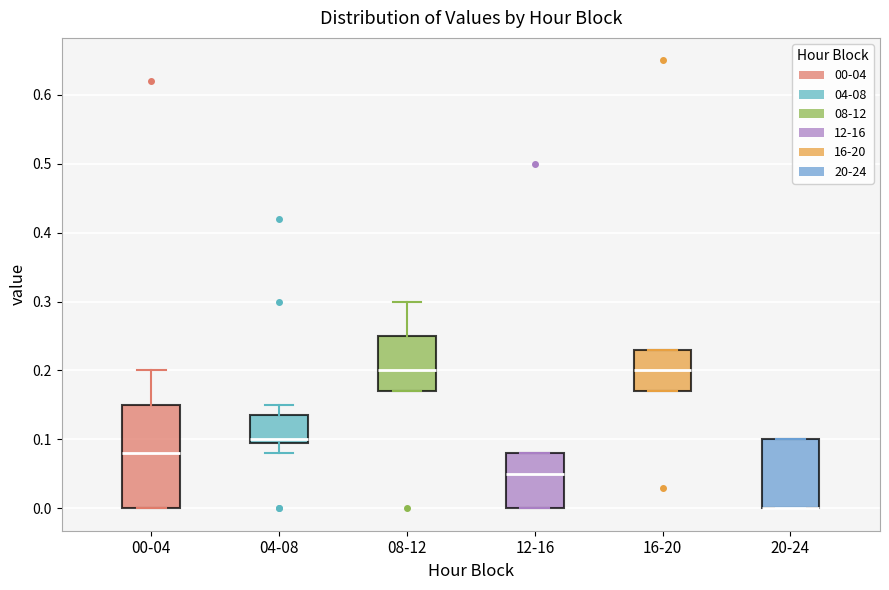

Comparing the boxes themselves (not the whiskers), which one is the tallest?

00-04